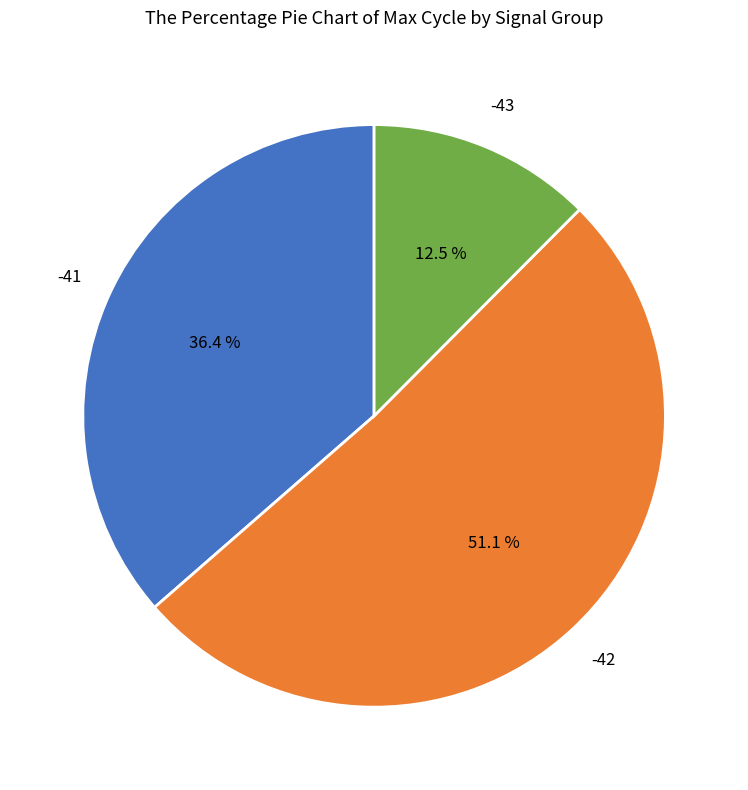

Does any single category account for the majority?

Yes